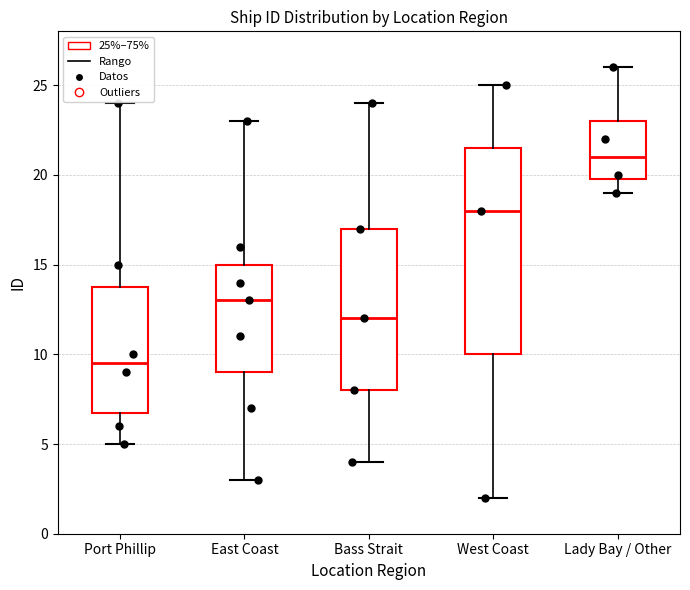

Which box is the tallest, from its lower edge to its upper edge?

West Coast